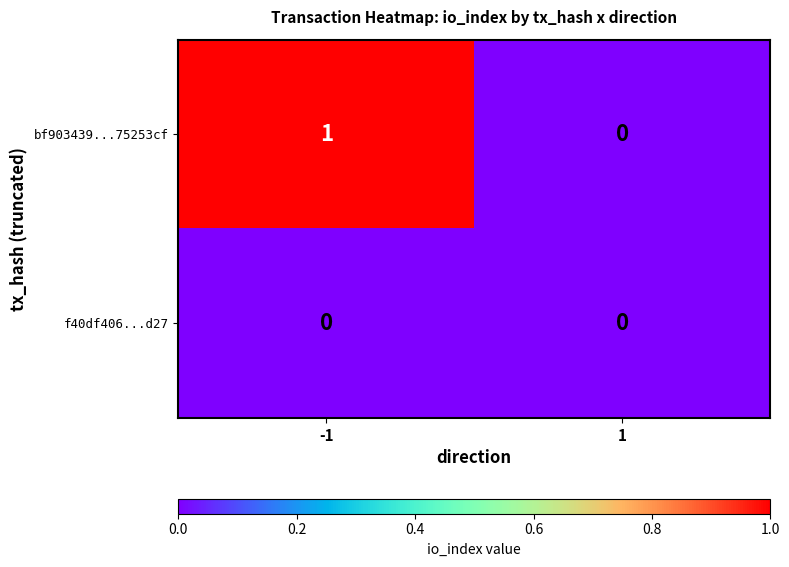

The value of bf903439...75253cf at -1 is 1. True or false?

True